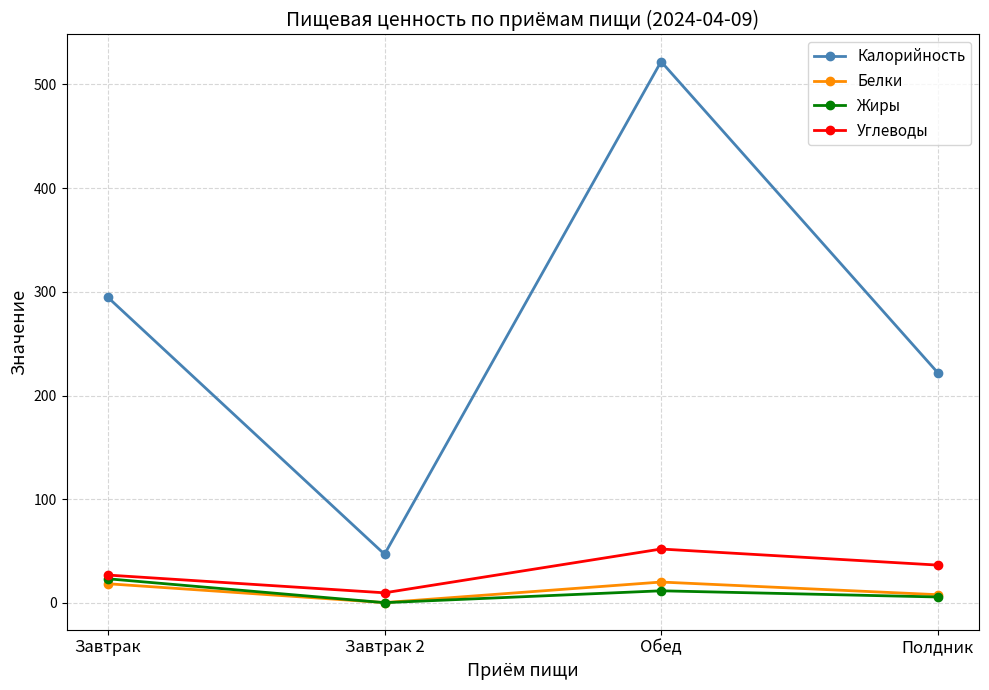

Where does the Углеводы series first go above 36?

Обед